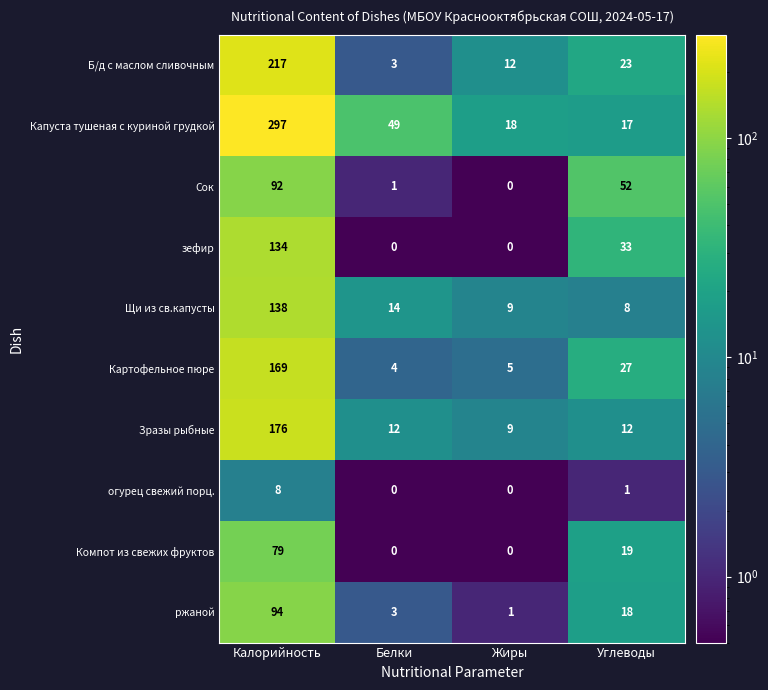

At how many categories does at least one series exceed 272?

1